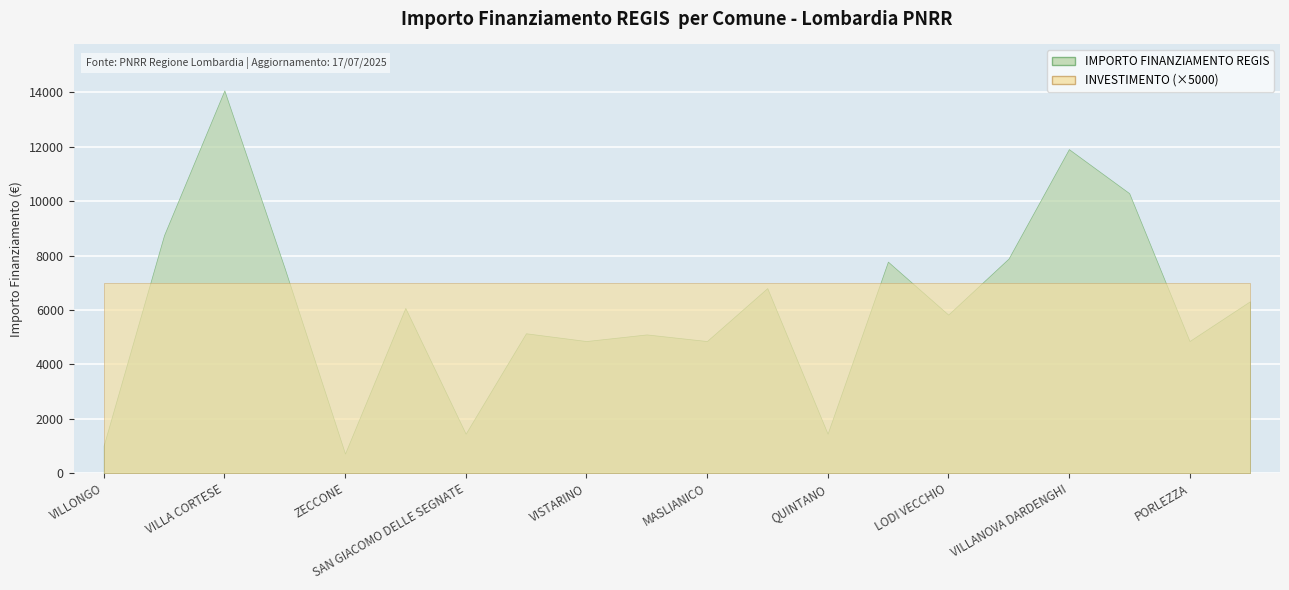

Reading left to right, what are all the values shown in this chart?

IMPORTO FINANZIAMENTO REGIS: 1029.0	8748.0	14063.0	7533.0	729.0	6075.0	1458.0	5145.0	4860.0	5103.0	4860.0	6804.0	1458.0	7776.0	5831.0	7889.0	11907.0	10290.0	4860.0	6318.0
INVESTIMENTO (scaled): 1.4	1.4	1.4	1.4	1.4	1.4	1.4	1.4	1.4	1.4	1.4	1.4	1.4	1.4	1.4	1.4	1.4	1.4	1.4	1.4